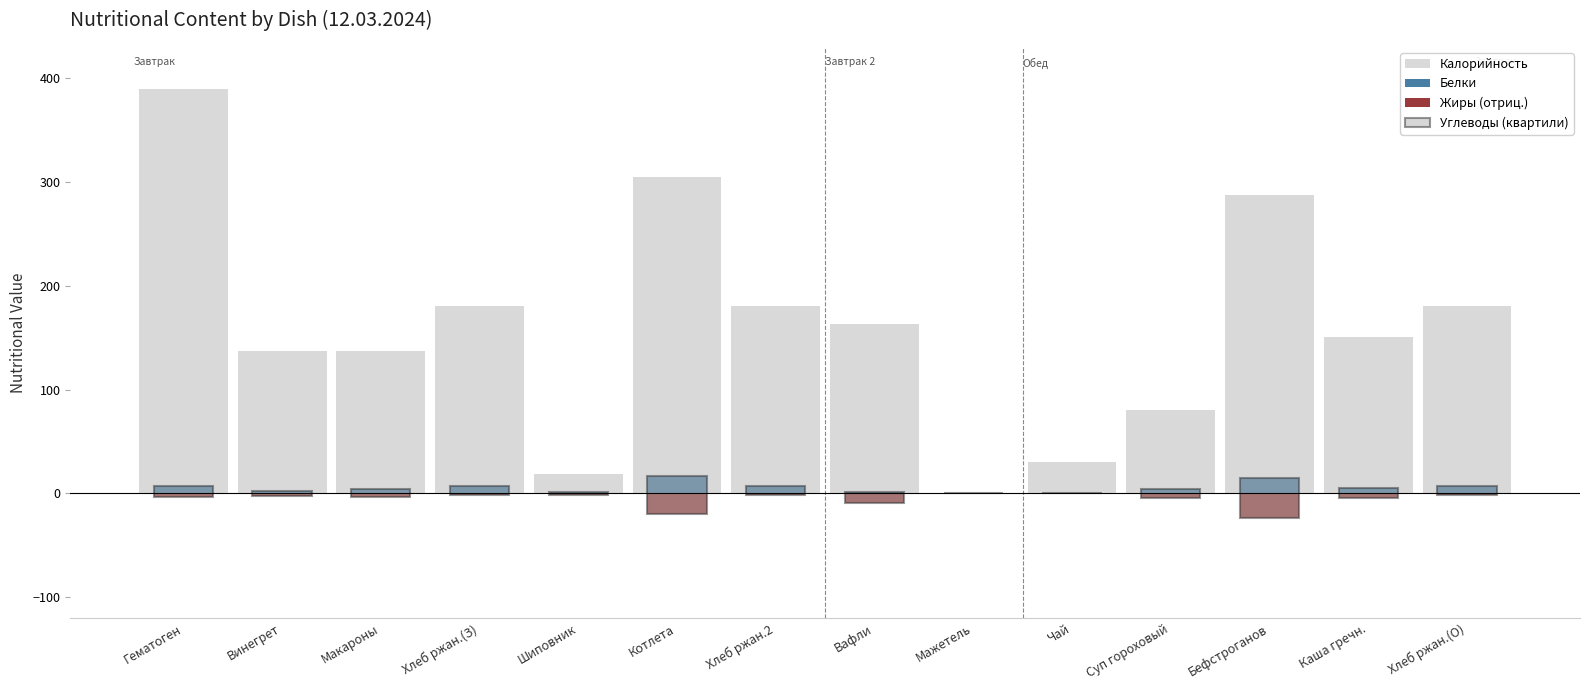

The value of Жиры (отриц.) at Мажетель is 0. True or false?

True